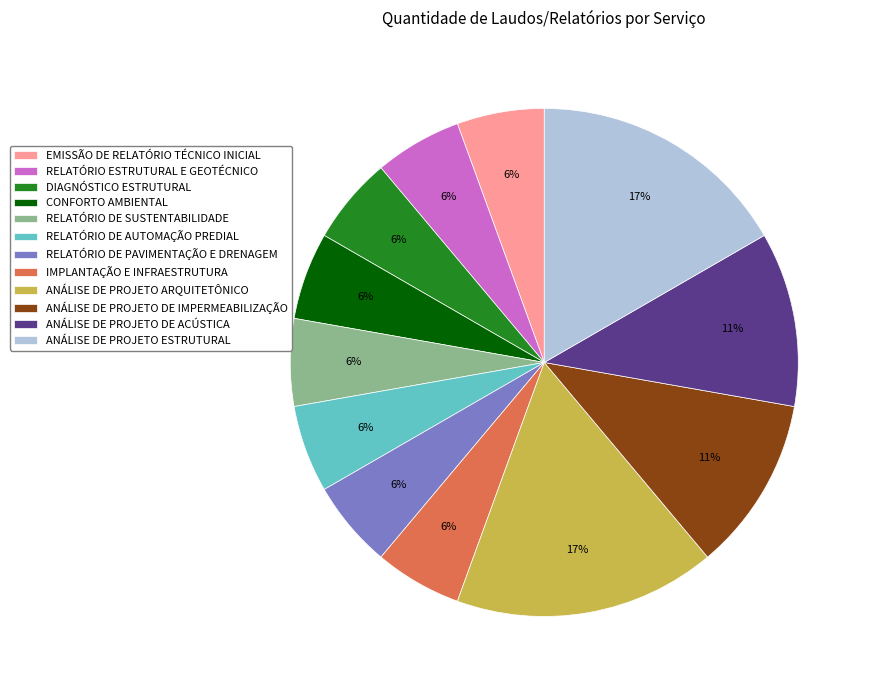

Does ANÁLISE DE PROJETO DE IMPERMEABILIZAÇÃO account for over 50% of the chart?

No